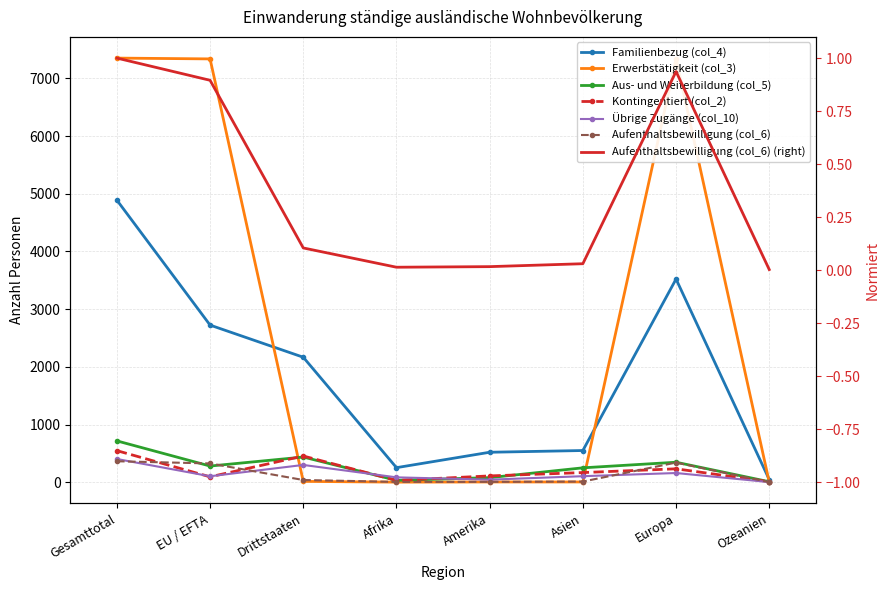

Reading right to left, extract all data points from this chart.

Familienbezug (col_4): 45	3521	549	519	252	2166	2723	4889
Erwerbstätigkeit (col_3): 0	7342	4	4	1	14	7337	7351
Aus- und Weiterbildung (col_5): 8	346	249	79	32	436	280	716
Kontingentiert (col_2): 8	232	167	109	31	454	93	547
Übrige Zugänge (col_10): 2	159	104	44	84	299	103	402
Aufenthaltsbewilligung (col_6): 1	340	11	6	5	38	325	363